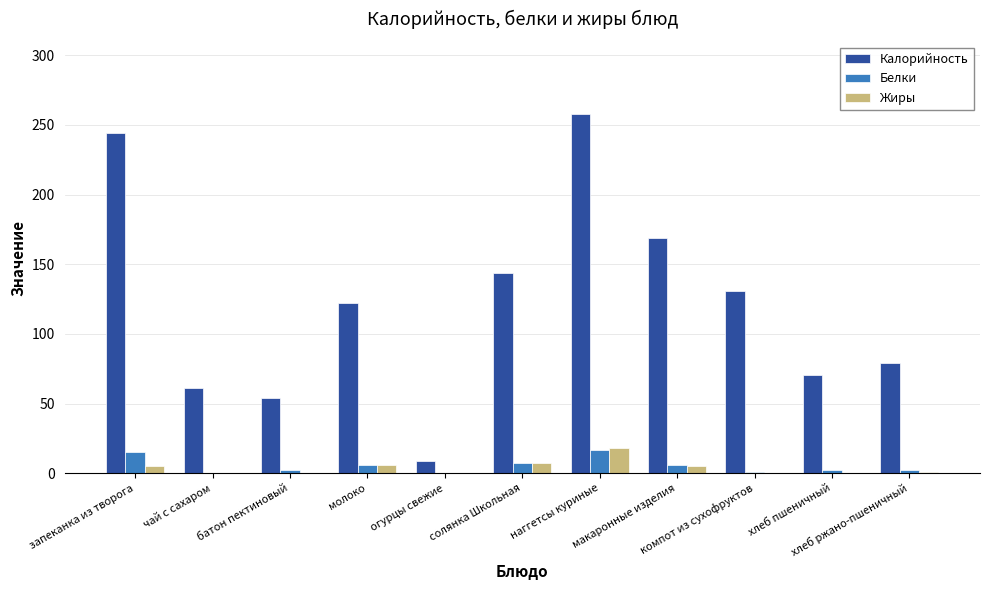

What is the highest value of the Жиры series?

18.0